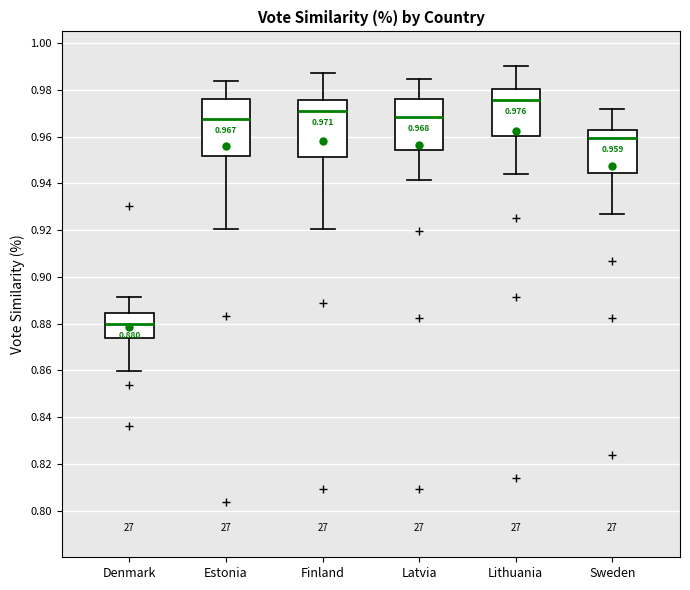

Which box's median line is the lowest?

Denmark